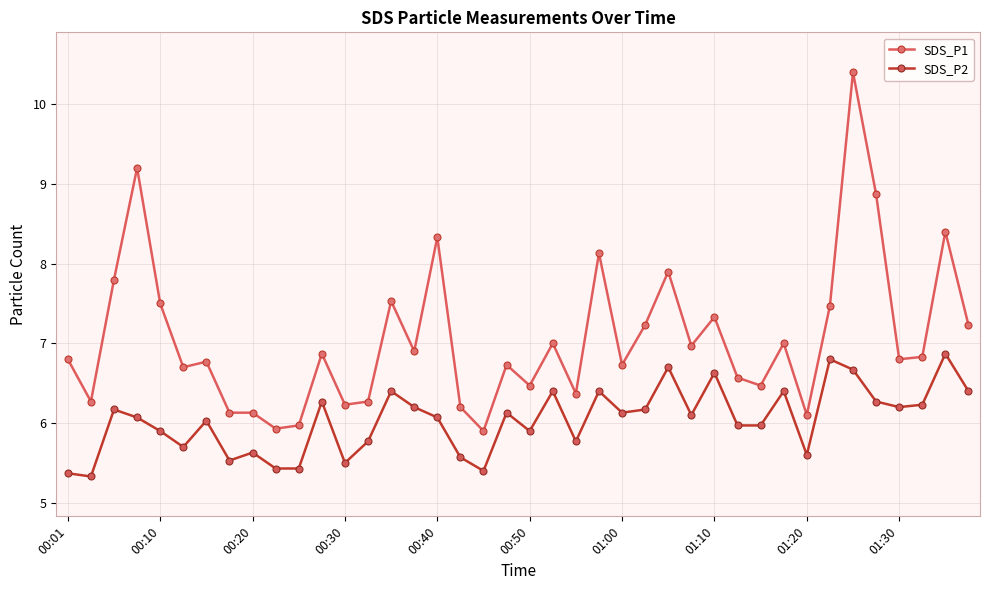

How many interior local peaks does the SDS_P2 series have?

13